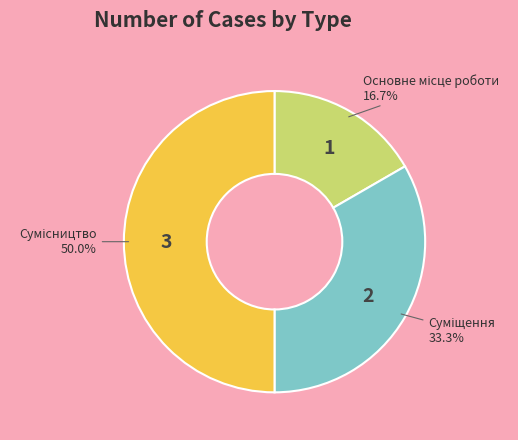

How many segments does this pie chart have?

3